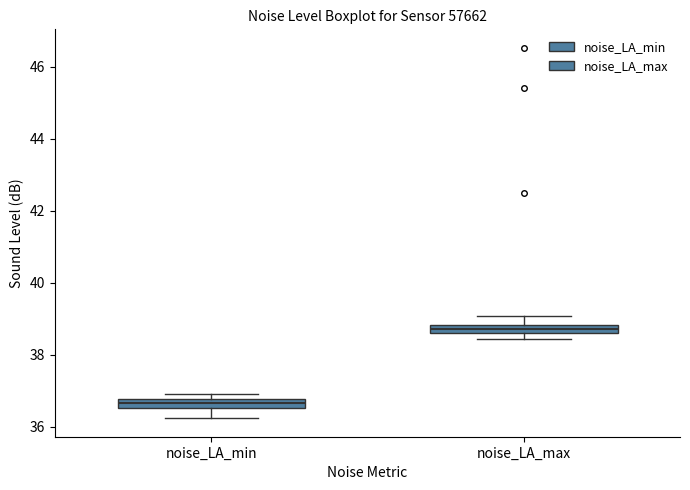

Which box's median line is the highest?

noise_LA_max